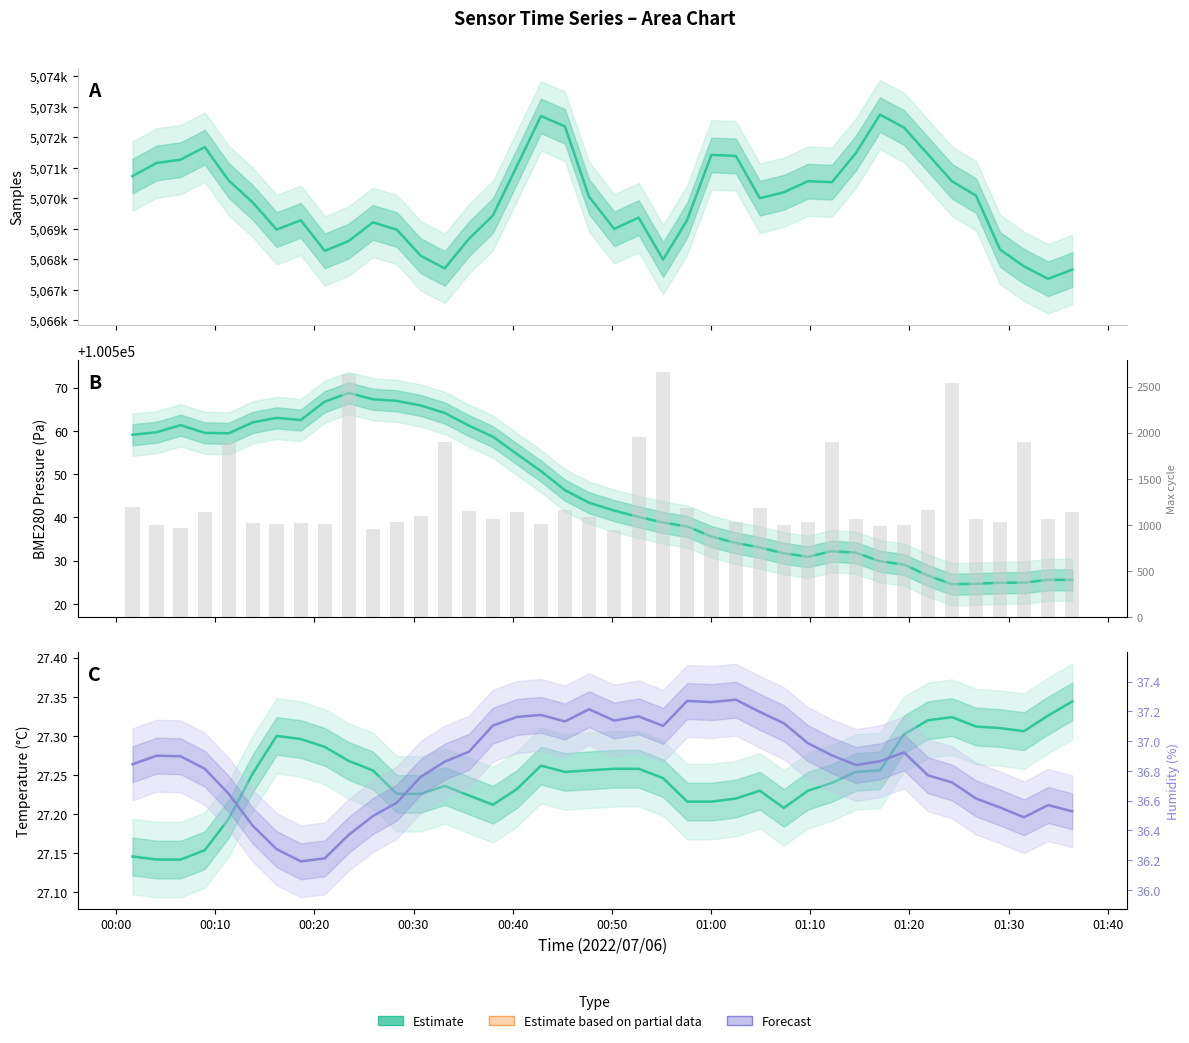

Does the chart contain stacked bars?

No